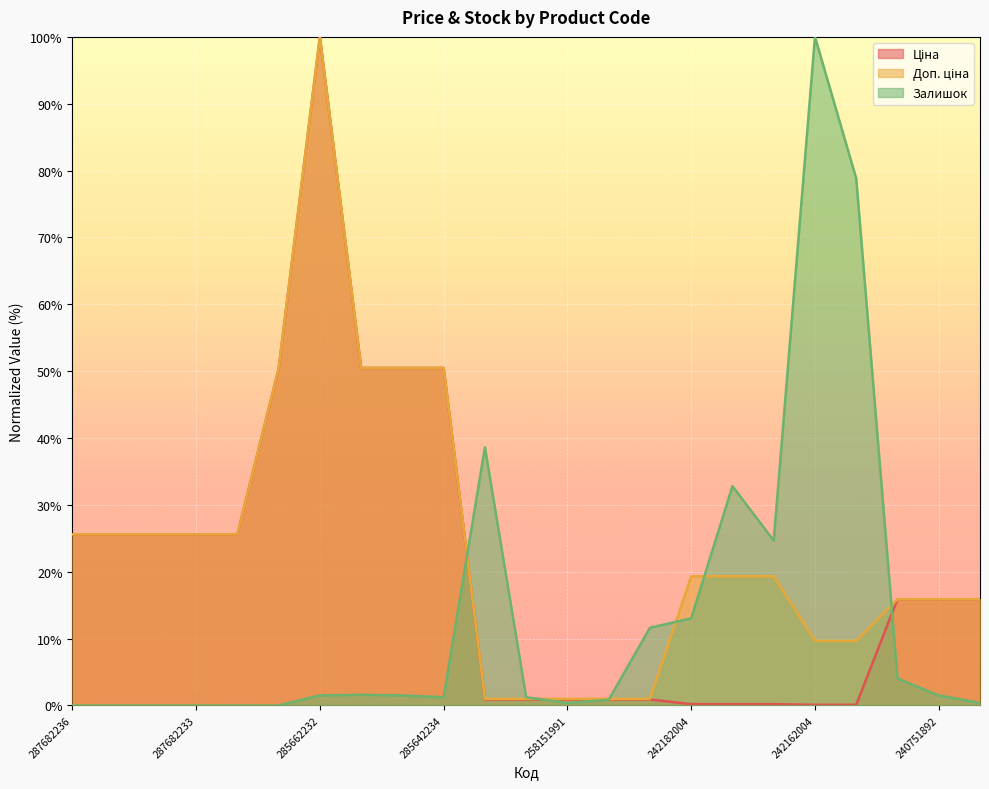

What is the difference between the maximum and minimum values in the Доп. ціна series?

99.0